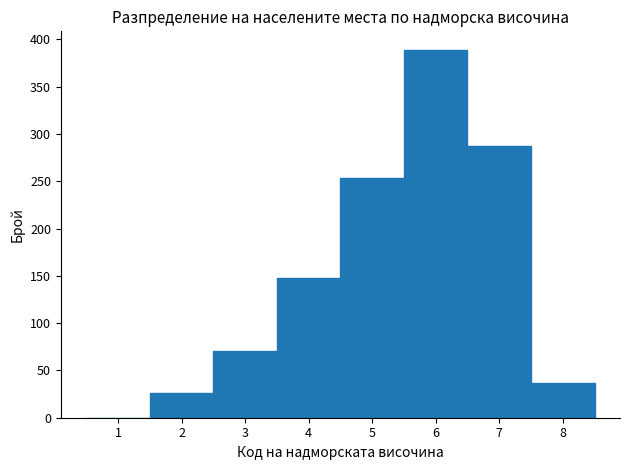

Reading left to right, list every bar in this chart as the range it spans on the x-axis followed by its height. The values are not printed on the chart, so give them approximately, as read against the axis.

0.5 to 1.5: 0
1.5 to 2.5: 25
2.5 to 3.5: 70
3.5 to 4.5: 150
4.5 to 5.5: 255
5.5 to 6.5: 390
6.5 to 7.5: 285
7.5 to 8.5: 35